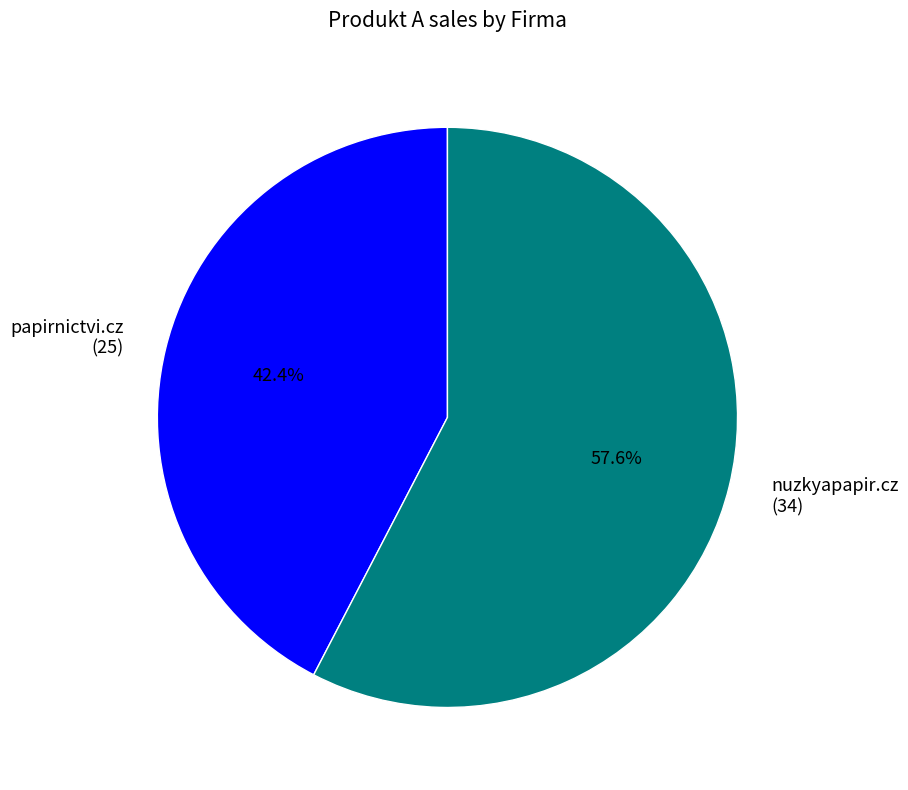

Which category has the biggest portion of the pie?

nuzkyapapir.cz